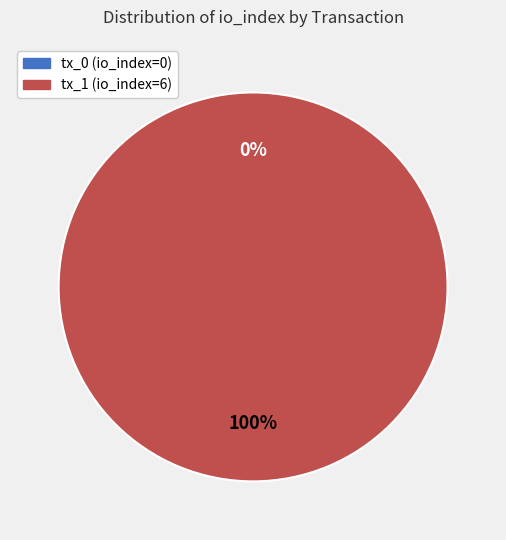

Is there any slice that represents more than half of the pie?

Yes